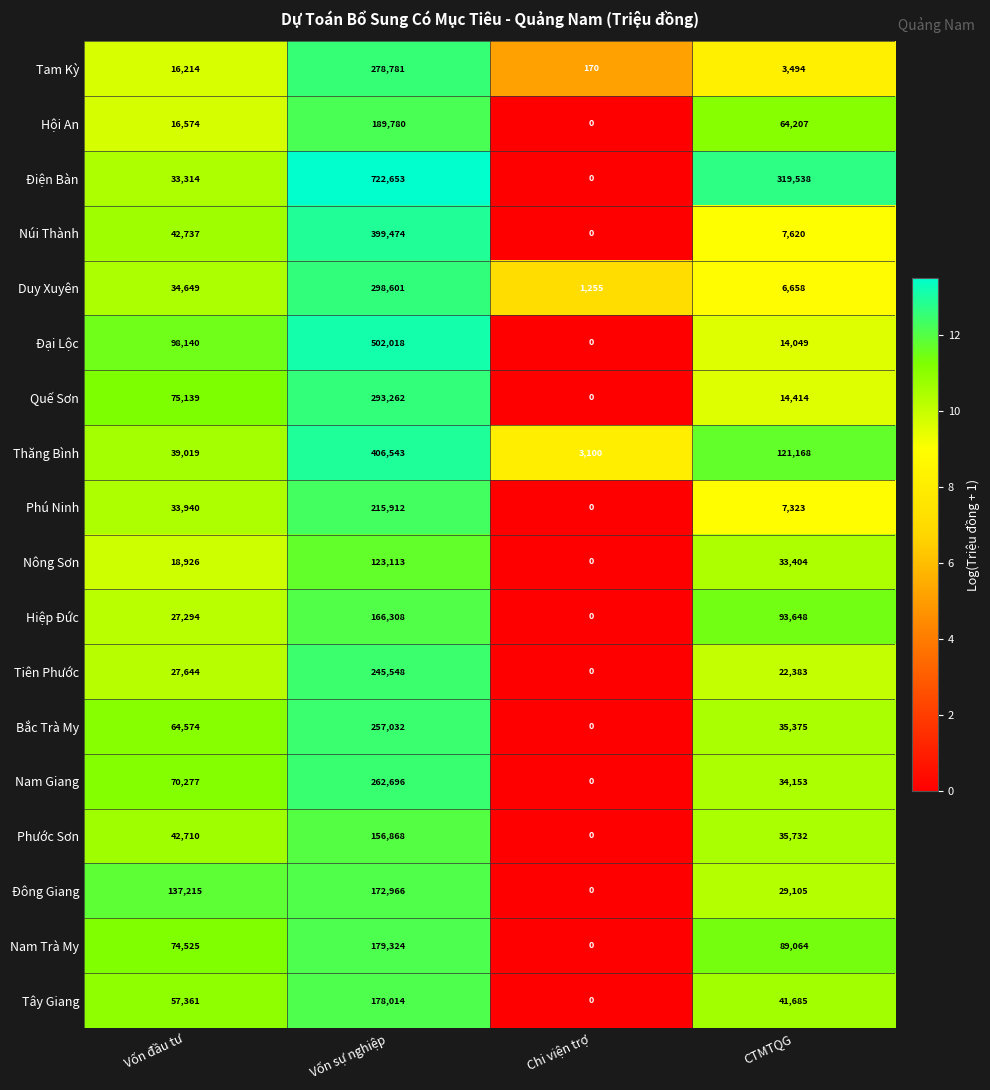

Is the value of Phú Ninh at CTMTQG greater than the value of Đại Lộc at Chi viện trợ?

Yes